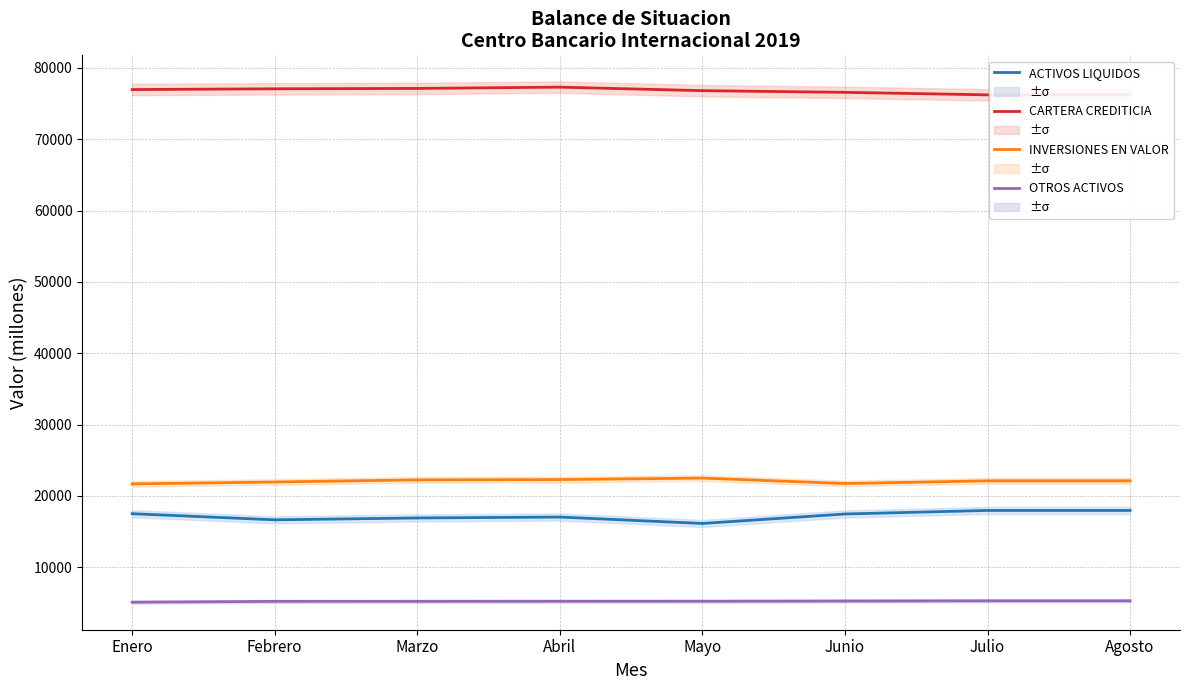

How many values in the INVERSIONES EN VALORES series exceed 22110?

5